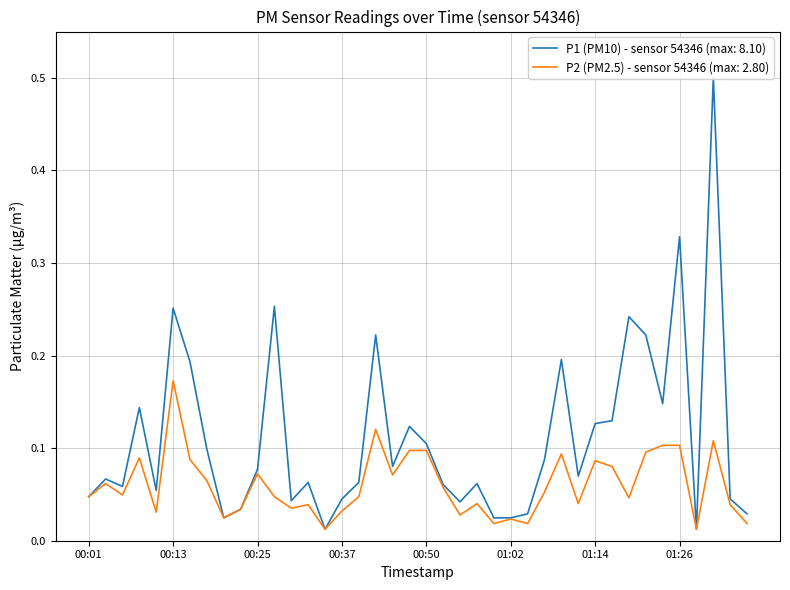

True or false: P2 has a value of 0.0 at 00:32.

True